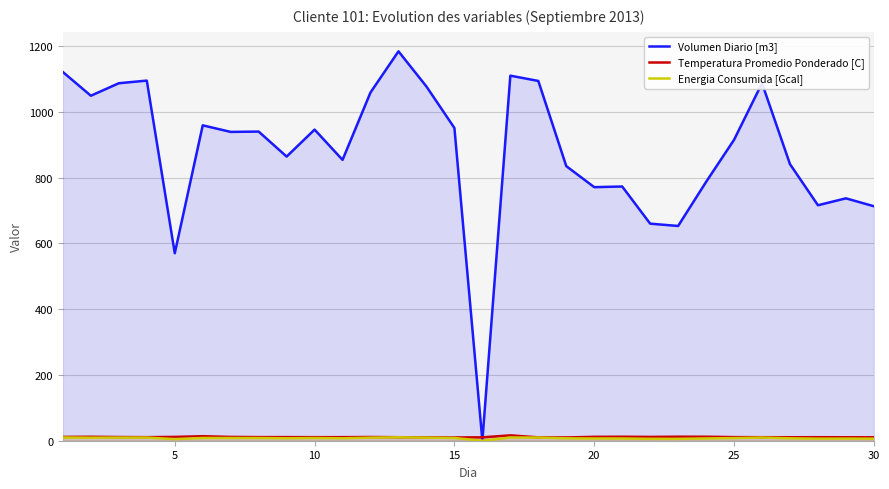

Which series has the widest spread of values?

Volumen Diario [m3]